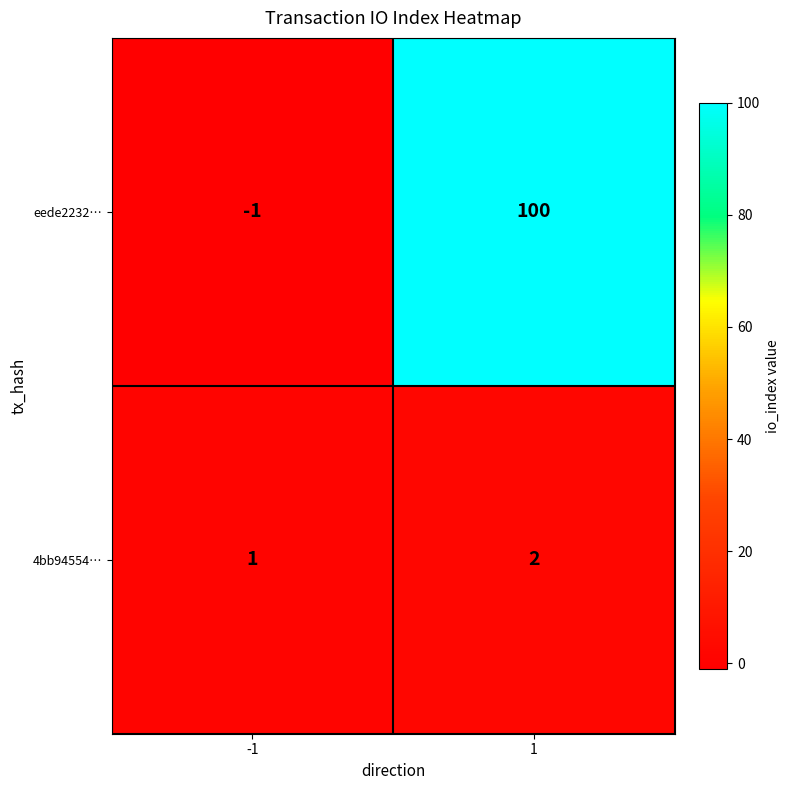

Which series has the largest total across all categories?

eede2232…